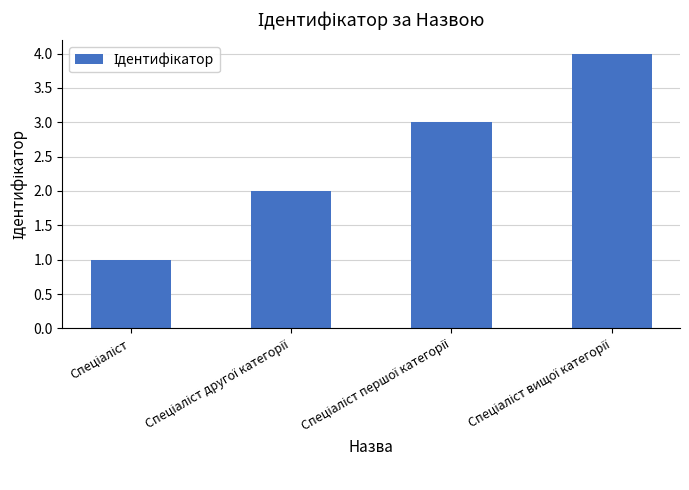

What is the maximum value shown in the chart?

4